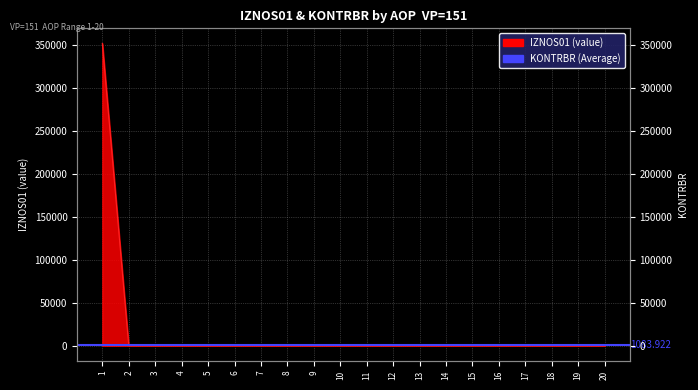

Rank the categories by value from lowest to highest.

2, 3, 4, 5, 6, 7, 8, 9, 10, 11, 12, 13, 14, 15, 16, 17, 18, 19, 20, 1